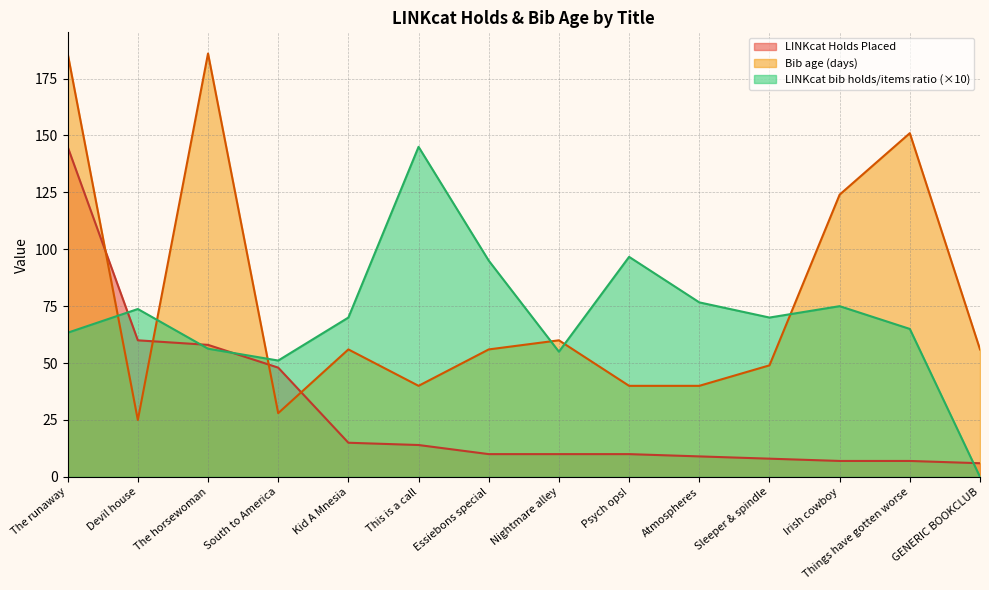

Is it true that LINKcat bib holds/items ratio equals 75.0 at Irish cowboy?

True